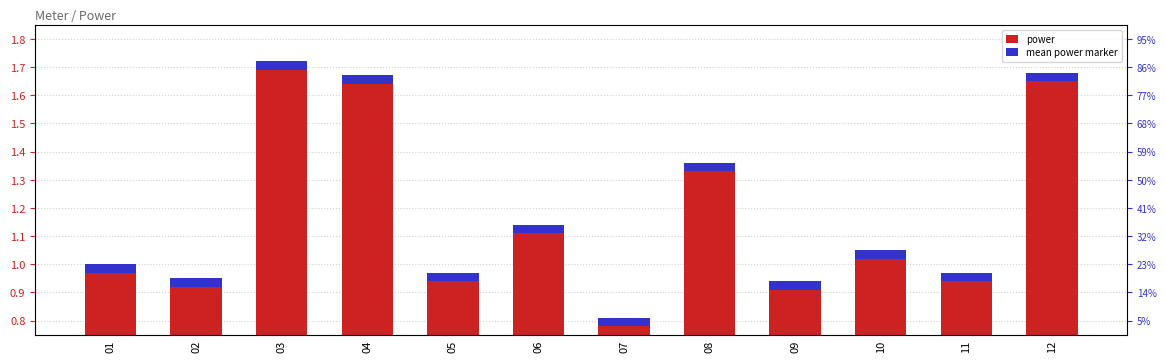

At which category is the sum across all series the highest?

03